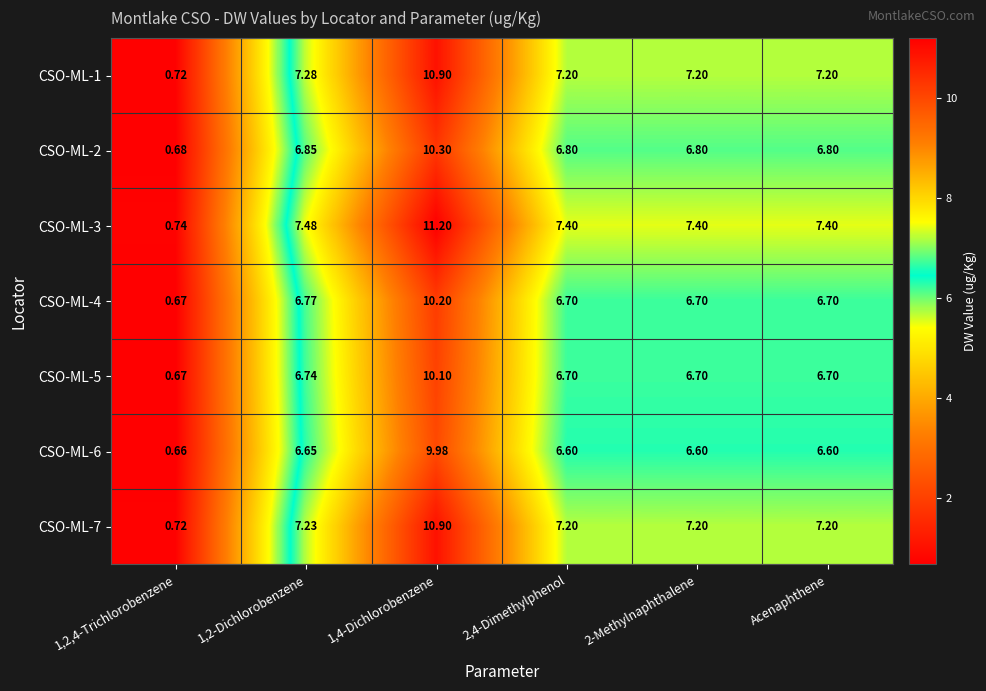

Count the number of categories in the chart.

6